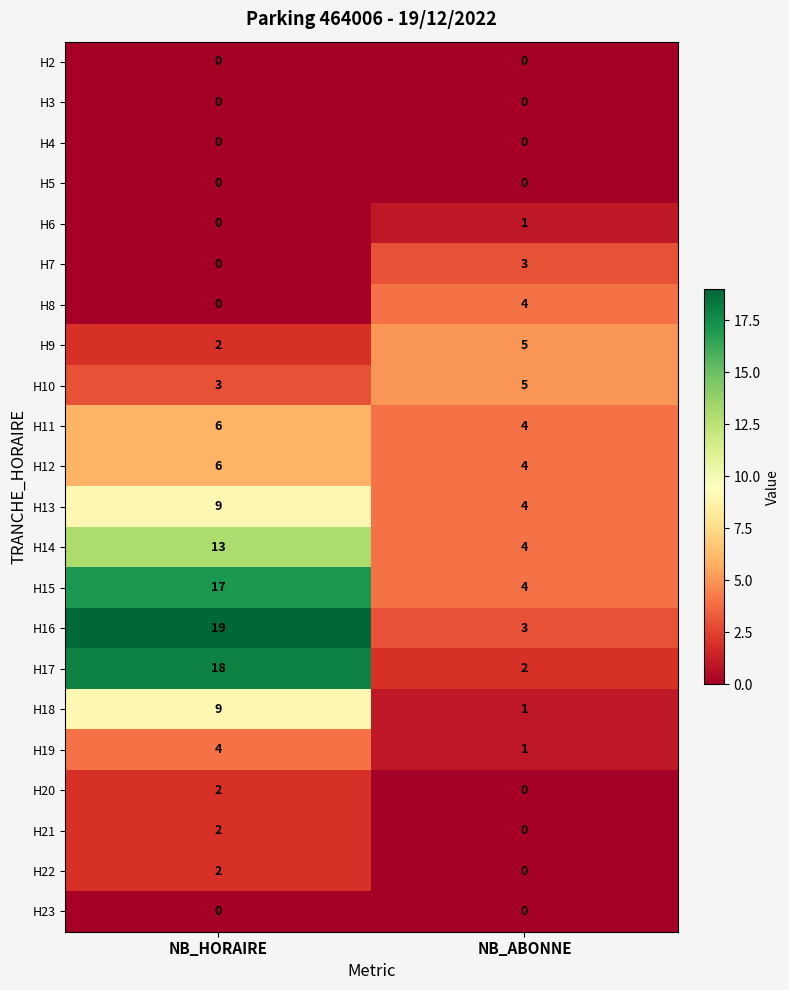

What is the spread (max minus min) of values at NB_HORAIRE?

19